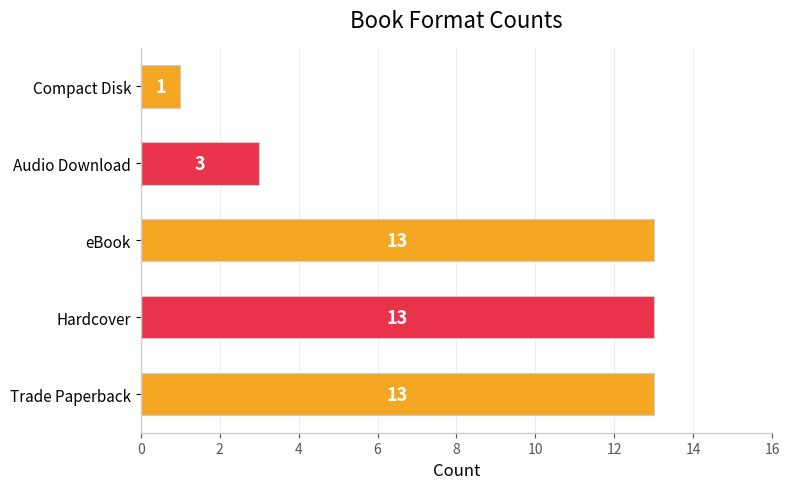

Which has a higher value, Audio Download or Trade Paperback?

Trade Paperback